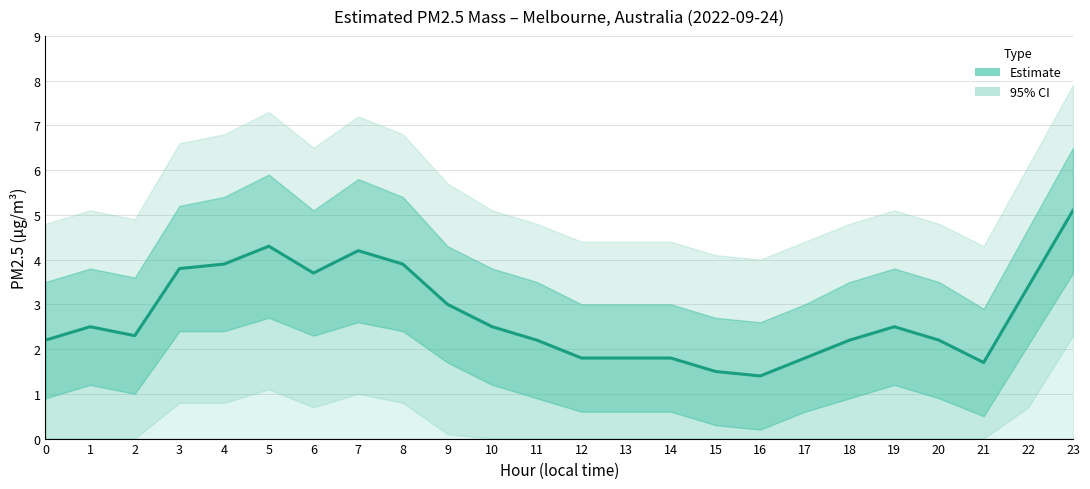

What is the value of the 22nd point from the left?

1.7